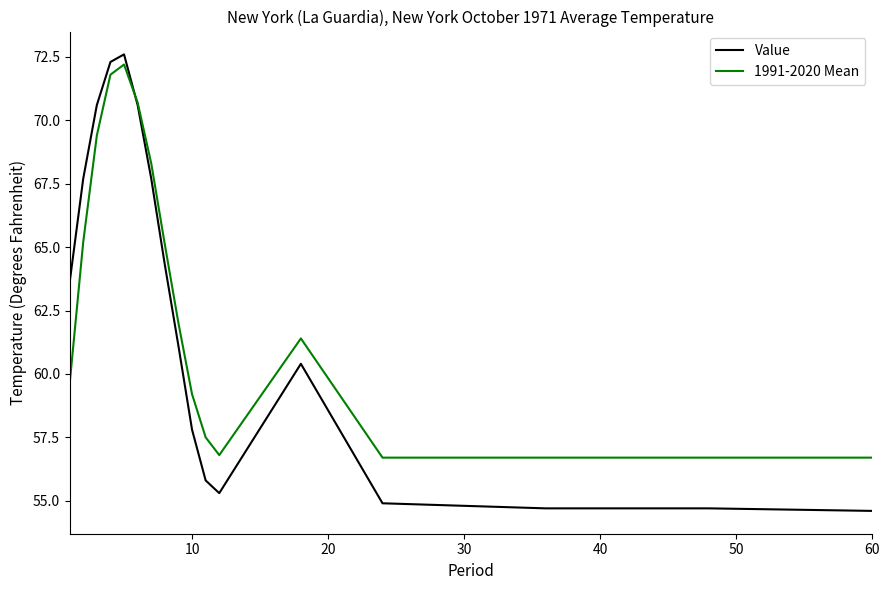

Which series has the widest spread of values?

Value